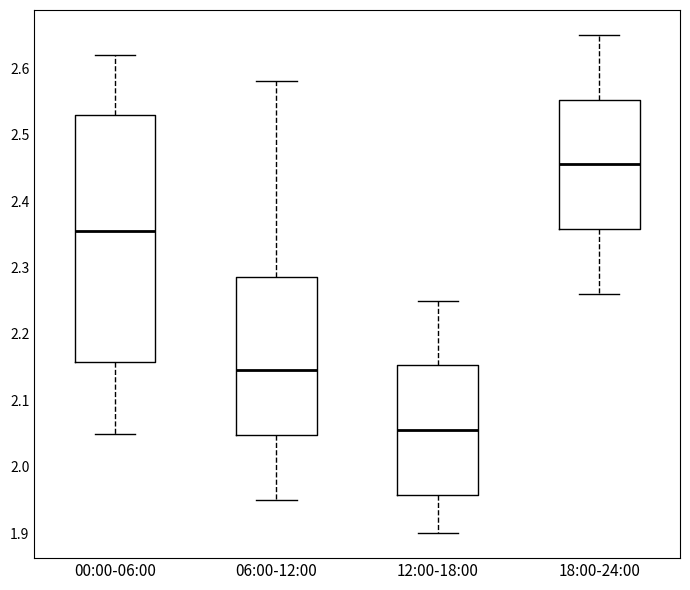

Reading left to right, transcribe this box plot: for each box, give where its median line is, the range the box spans, and where its two whiskers end, as read against the y-axis. The values are not printed on the chart, so give them approximately, as read against the axis.

00:00-06:00: median 2.36, box 2.16 to 2.53, whiskers 2.05 to 2.62
06:00-12:00: median 2.15, box 2.05 to 2.29, whiskers 1.95 to 2.58
12:00-18:00: median 2.06, box 1.96 to 2.15, whiskers 1.90 to 2.25
18:00-24:00: median 2.46, box 2.36 to 2.55, whiskers 2.26 to 2.65